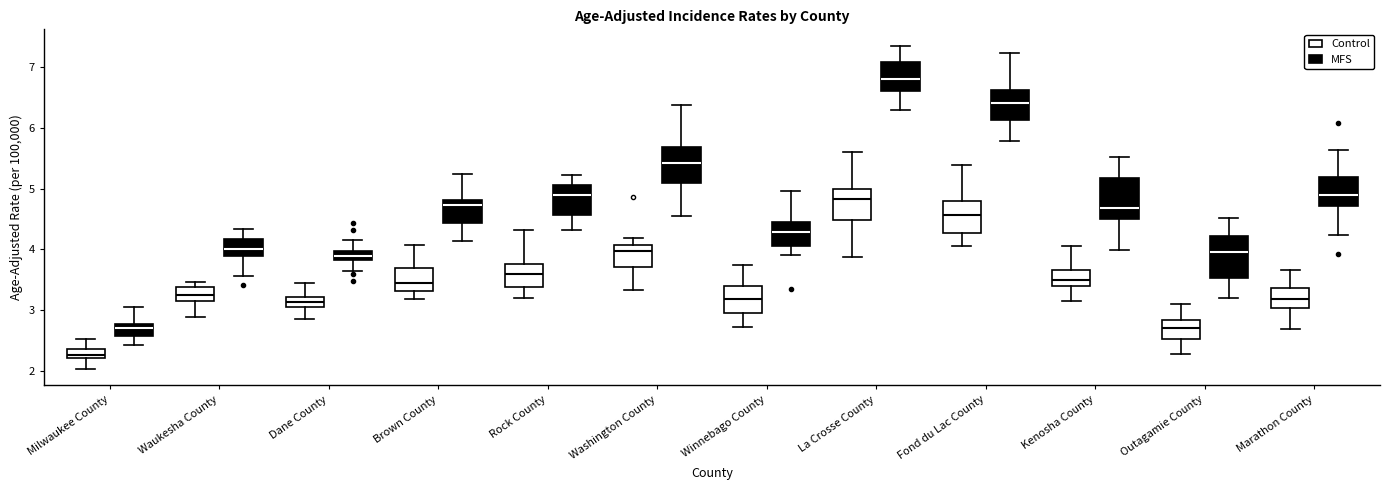

Where does the upper whisker of the box for La Crosse County (Control) end on the y-axis? The values are not printed on the chart, so give them approximately, as read against the axis.

5.6